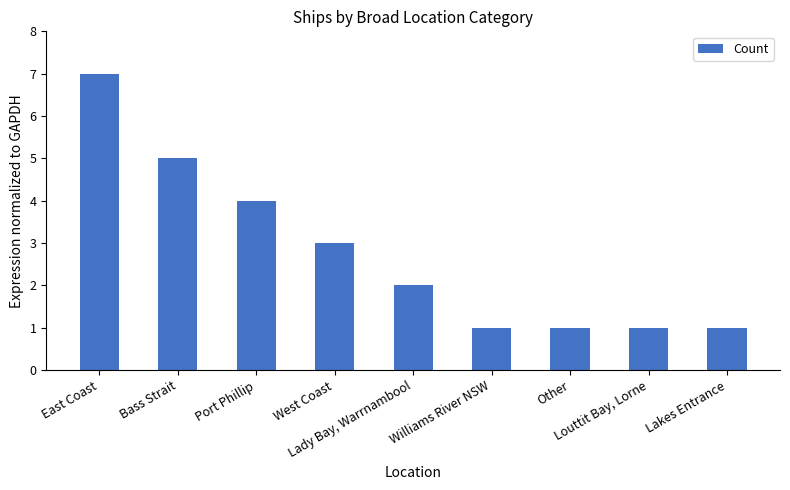

Reading right to left, extract all data points from this chart.

1	1	1	1	2	3	4	5	7